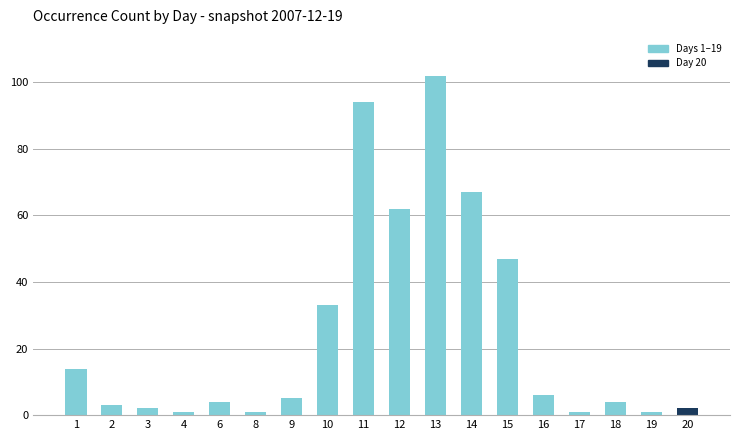

What is the ratio of the value at 13 to the value at 3?

51.0